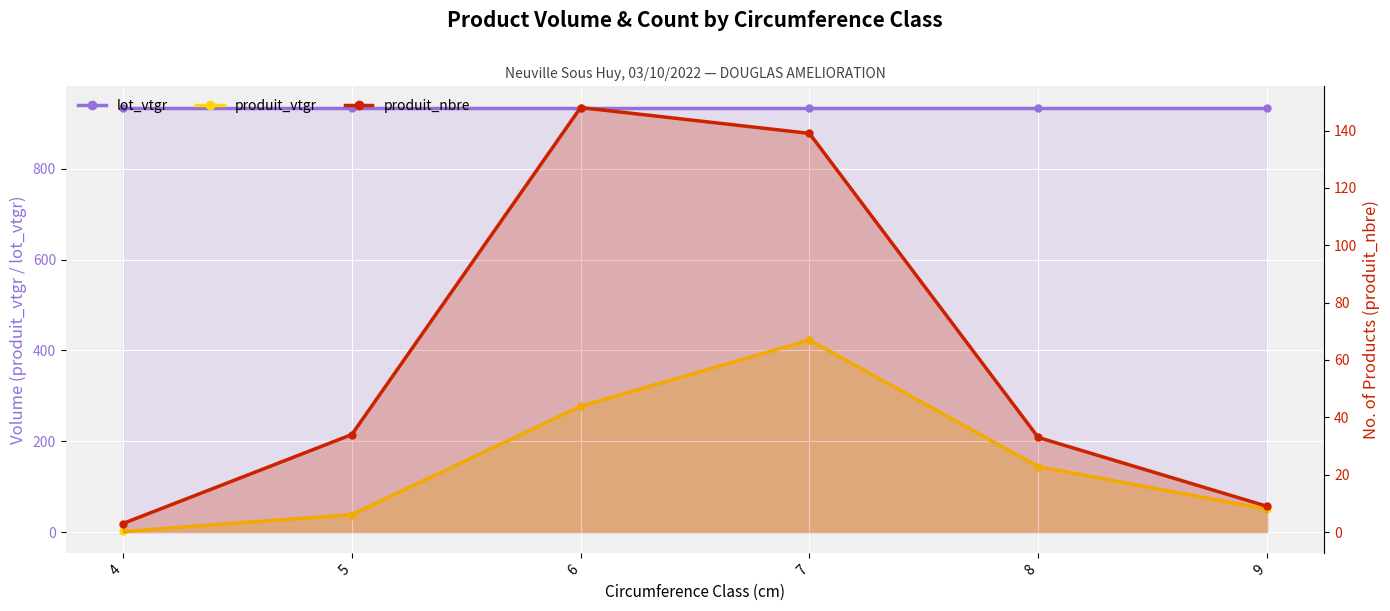

True or false: produit_vtgr and lot_vtgr intersect in this chart.

False